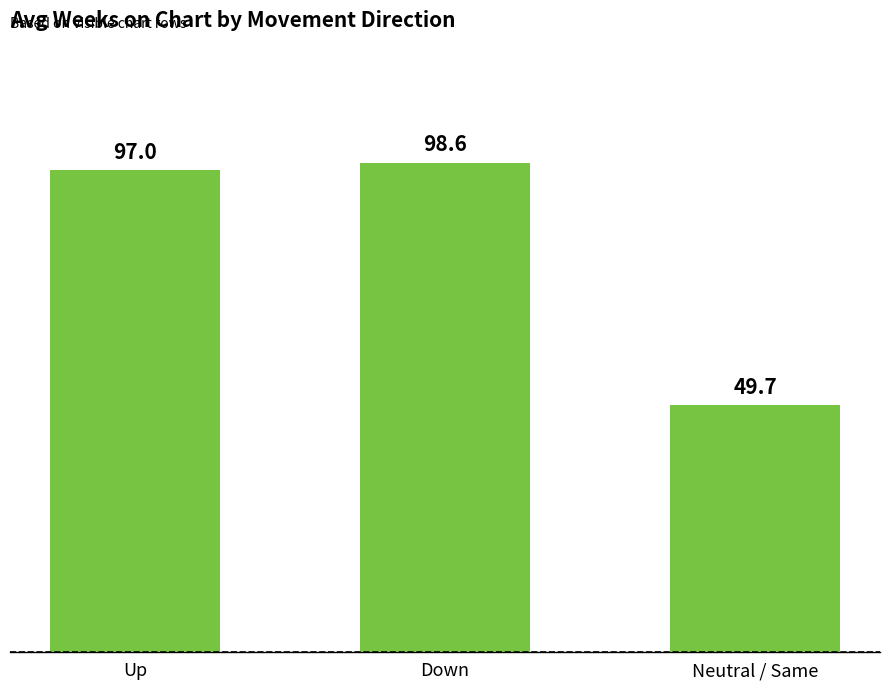

Reading right to left, transcribe all the data shown in this chart.

49.7	98.6	97.0